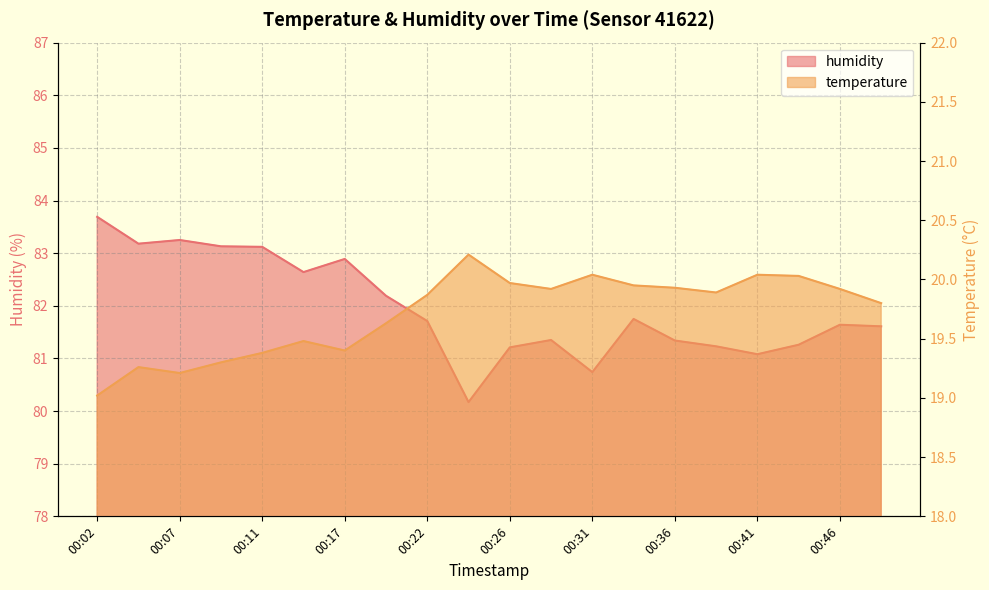

Rank the series by their maximum value, from lowest to highest.

temperature, humidity